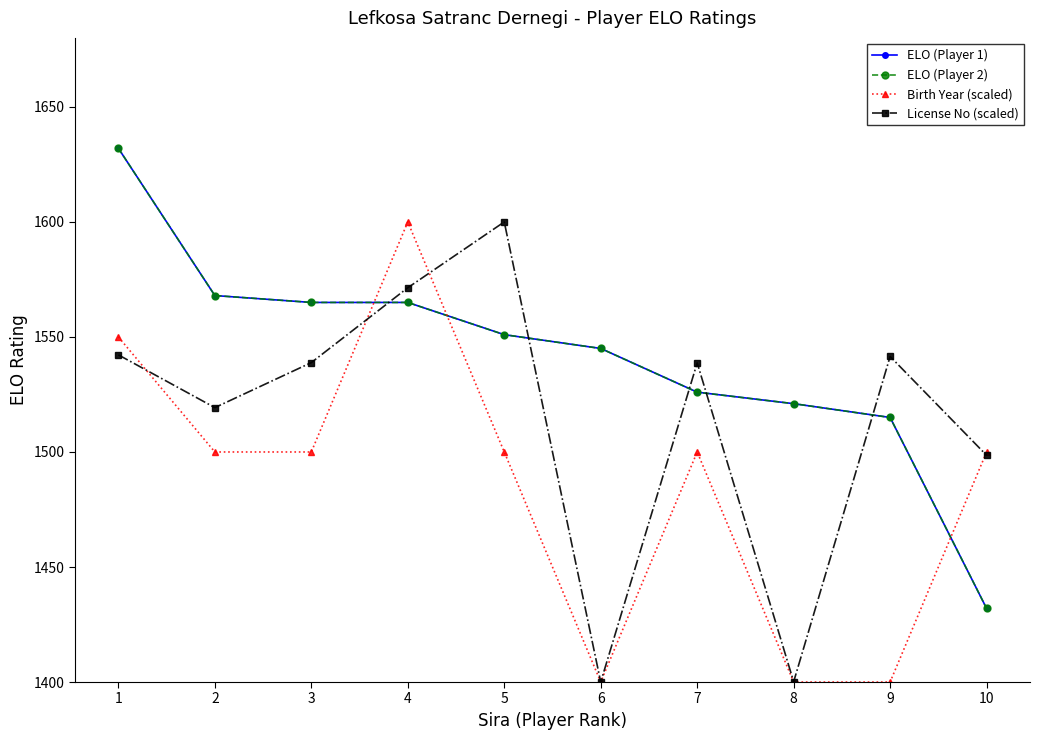

Does the chart have visible grid lines?

No